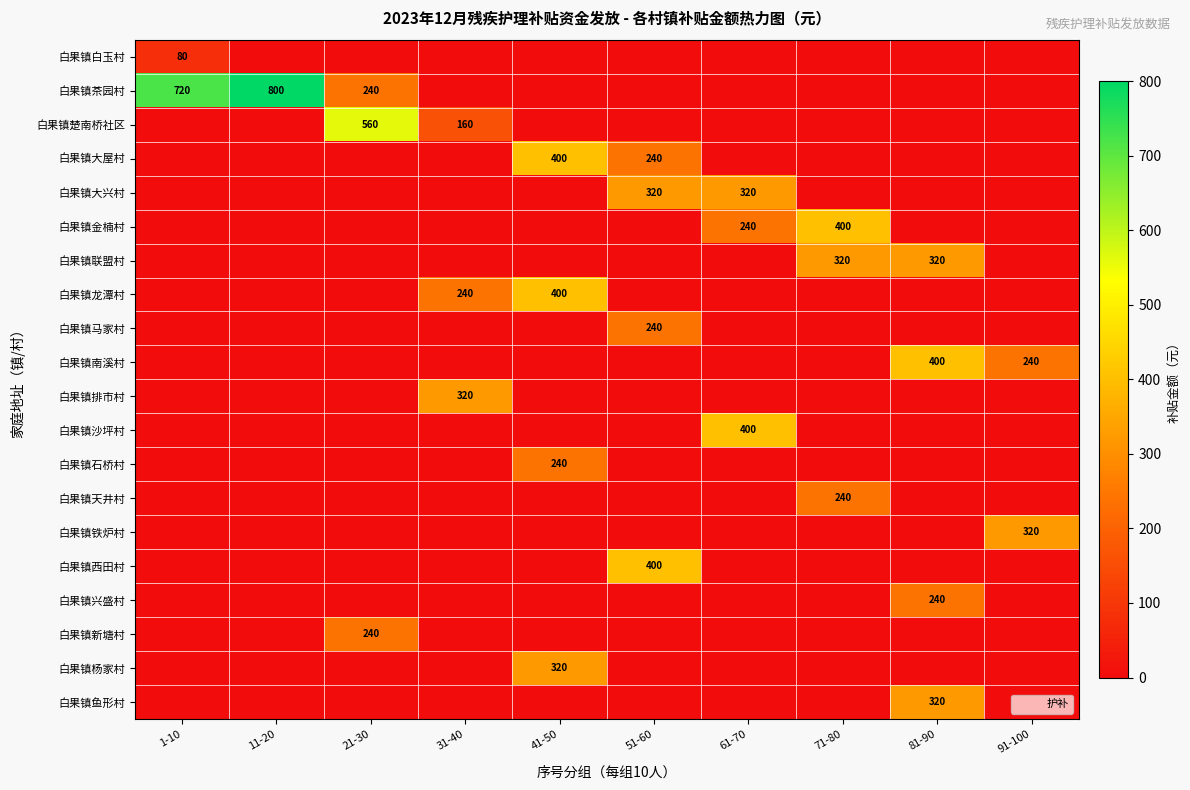

Read the 白果镇石桥村 value at 41-50, to the nearest 10.

240